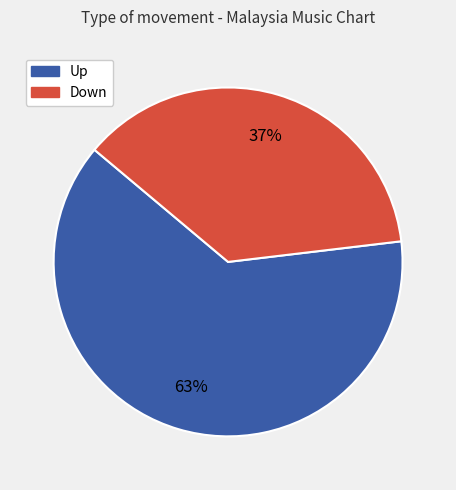

To the nearest percent, what is the difference between the largest and smallest slice percentages?

26%